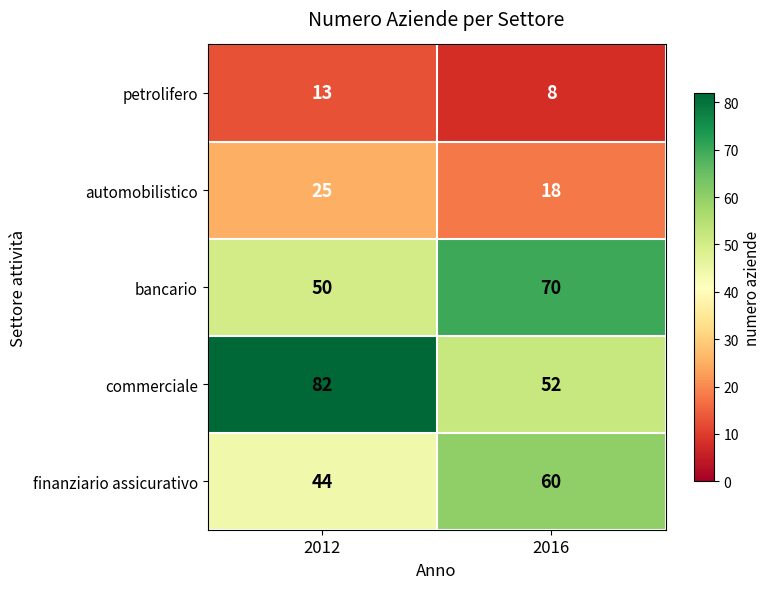

Reading left to right, transcribe all the data shown in this chart.

petrolifero: 13	8
automobilistico: 25	18
bancario: 50	70
commerciale: 82	52
finanziario assicurativo: 44	60